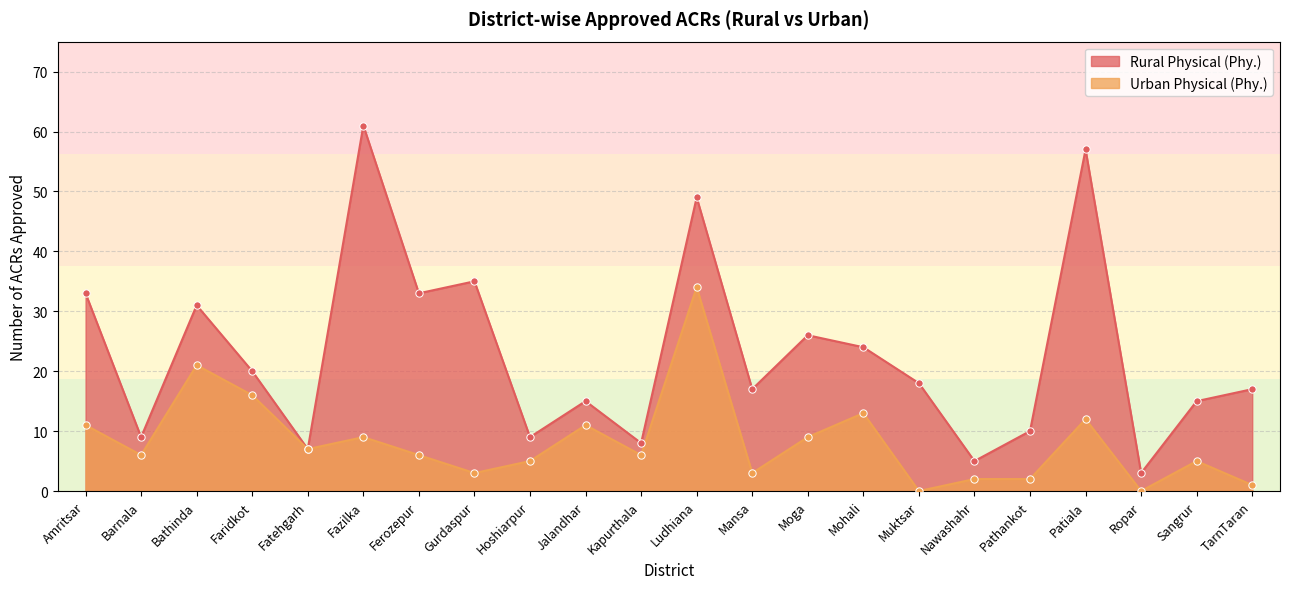

What are all the series names shown in the legend?

Rural Physical (Phy.), Urban Physical (Phy.)